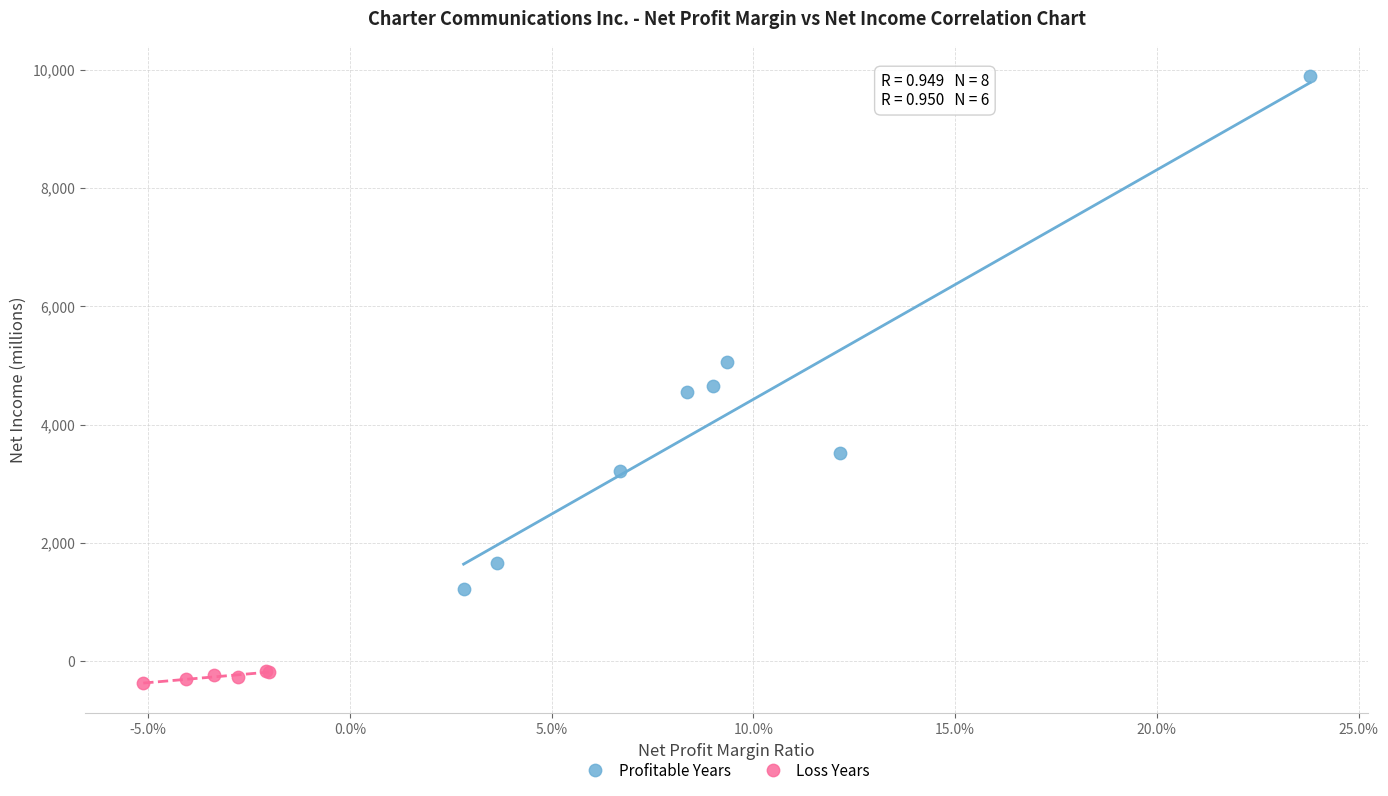

Which series has the widest spread of Y values?

Profitable Years